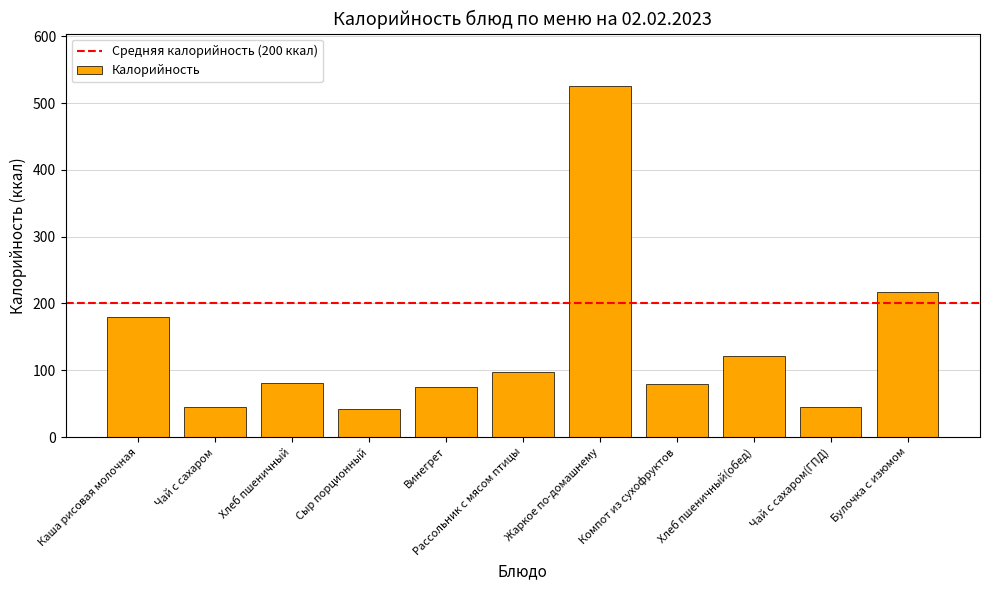

What position from the right is Жаркое по-домашнему?

5